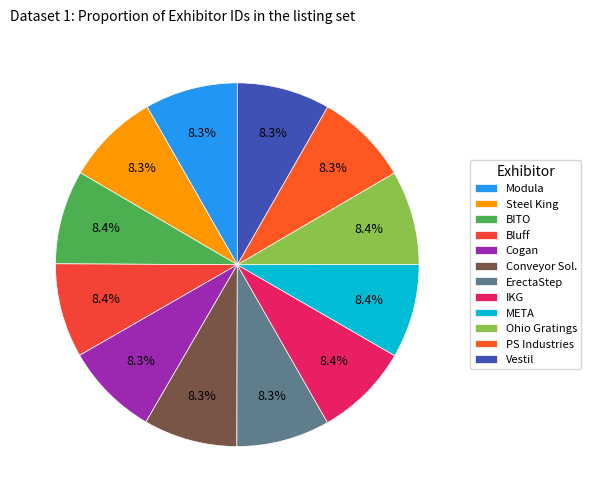

Count the number of slices in the pie.

12